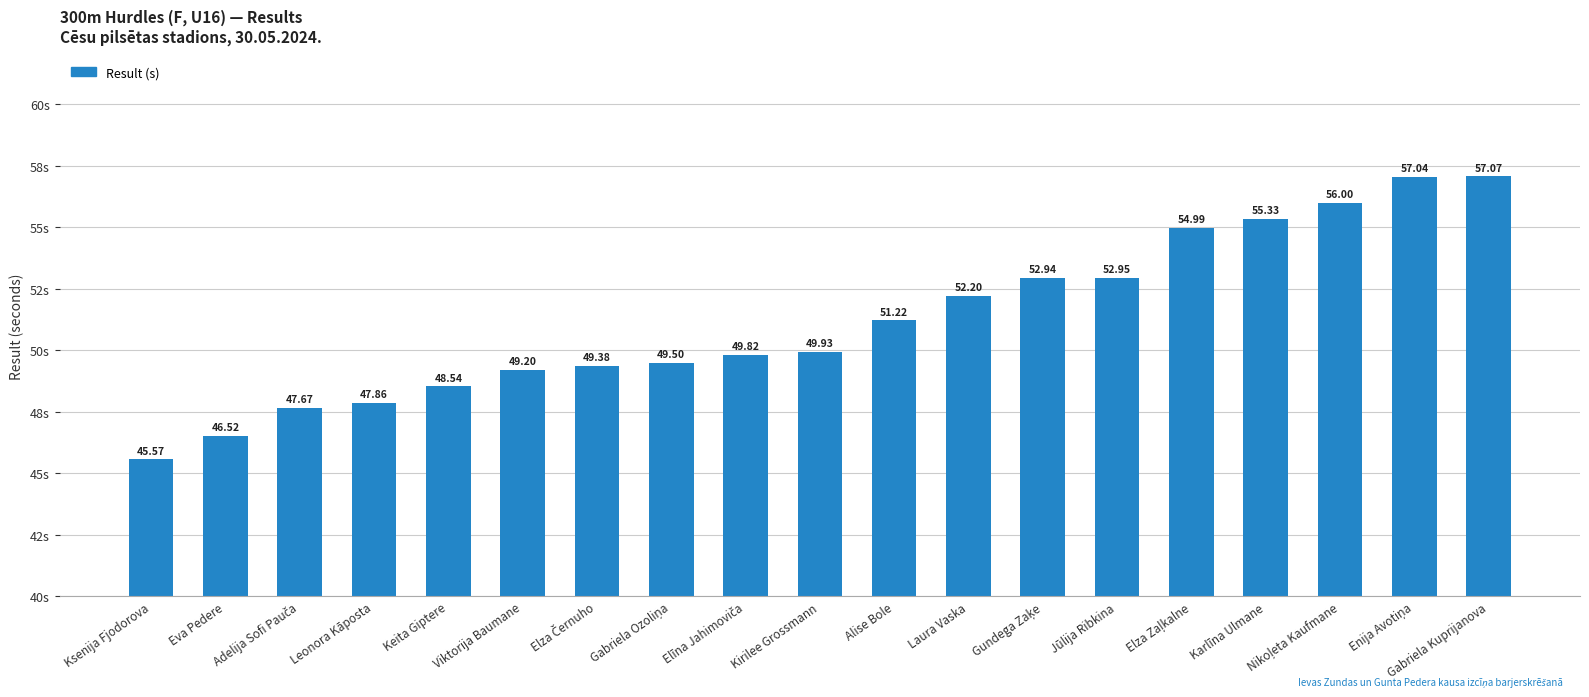

Reading right to left, extract all data points from this chart.

57.1	57.0	56.0	55.3	55.0	53.0	52.9	52.2	51.2	49.9	49.8	49.5	49.4	49.2	48.5	47.9	47.7	46.5	45.6